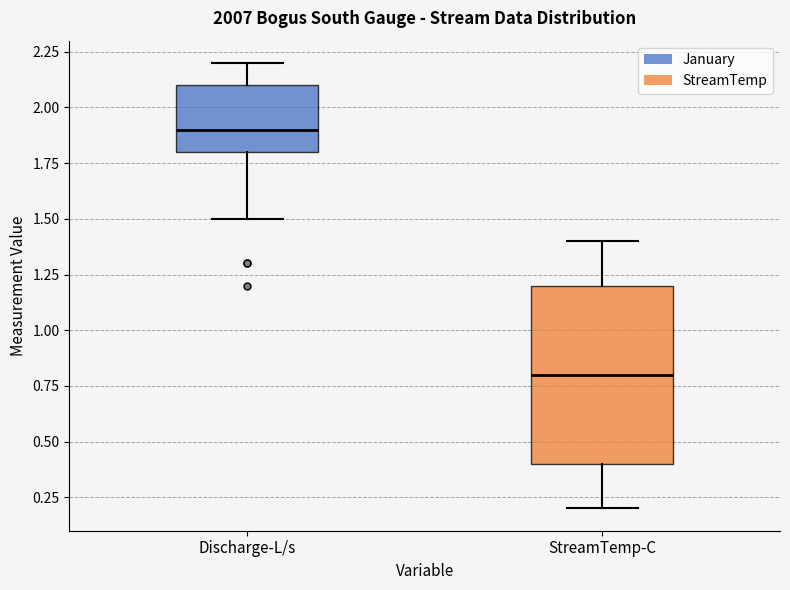

Which box has the highest median line?

Discharge-L/s